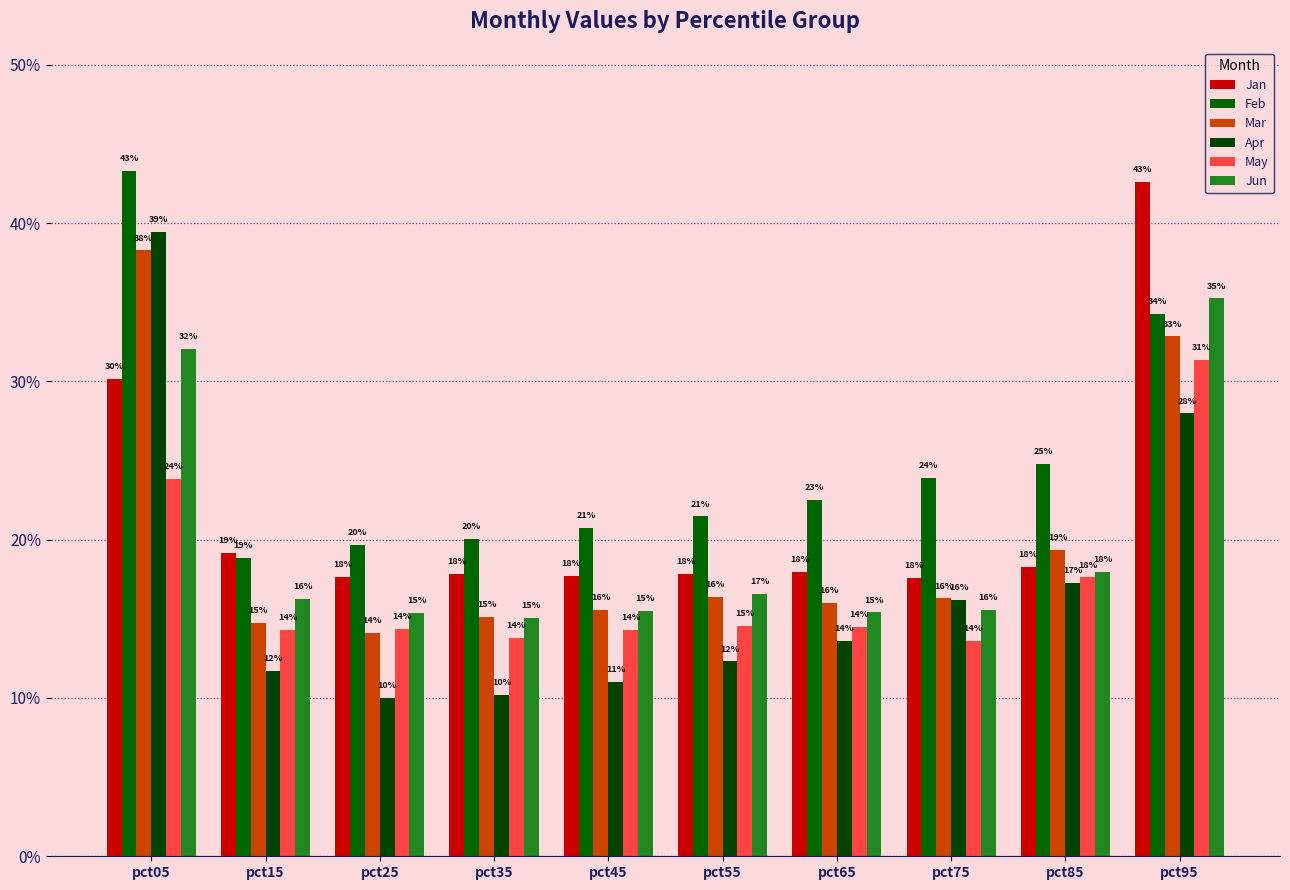

Count the Apr values in the range 0 to 1.

10